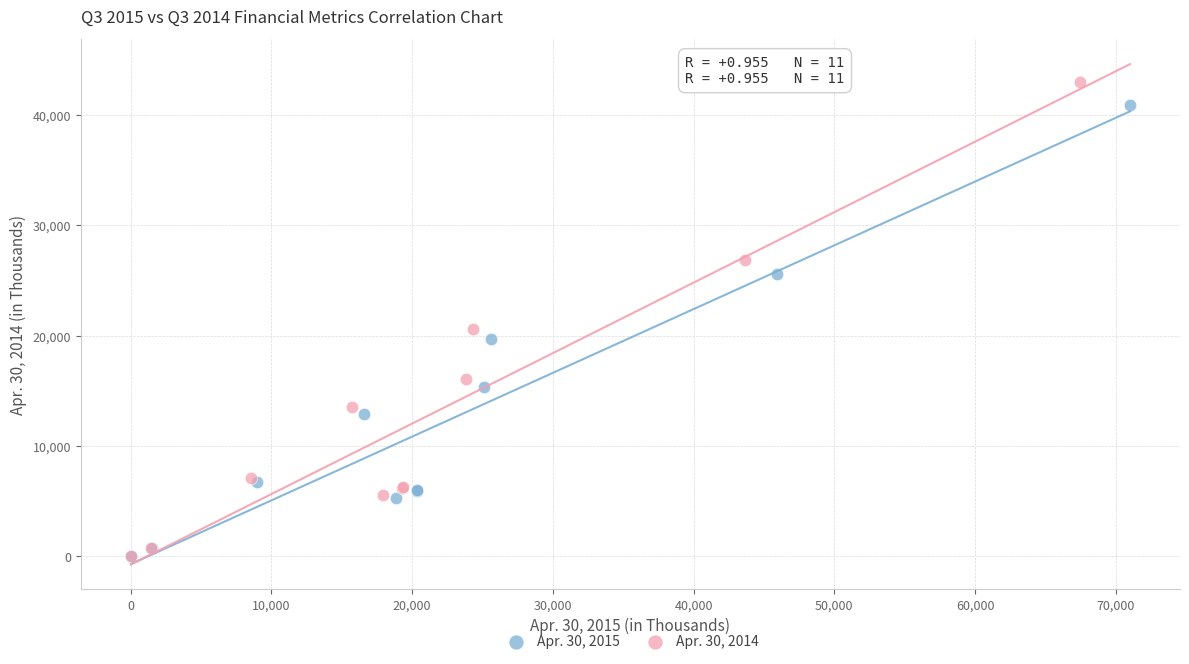

Which series has the widest spread of Y values?

Apr. 30, 2014